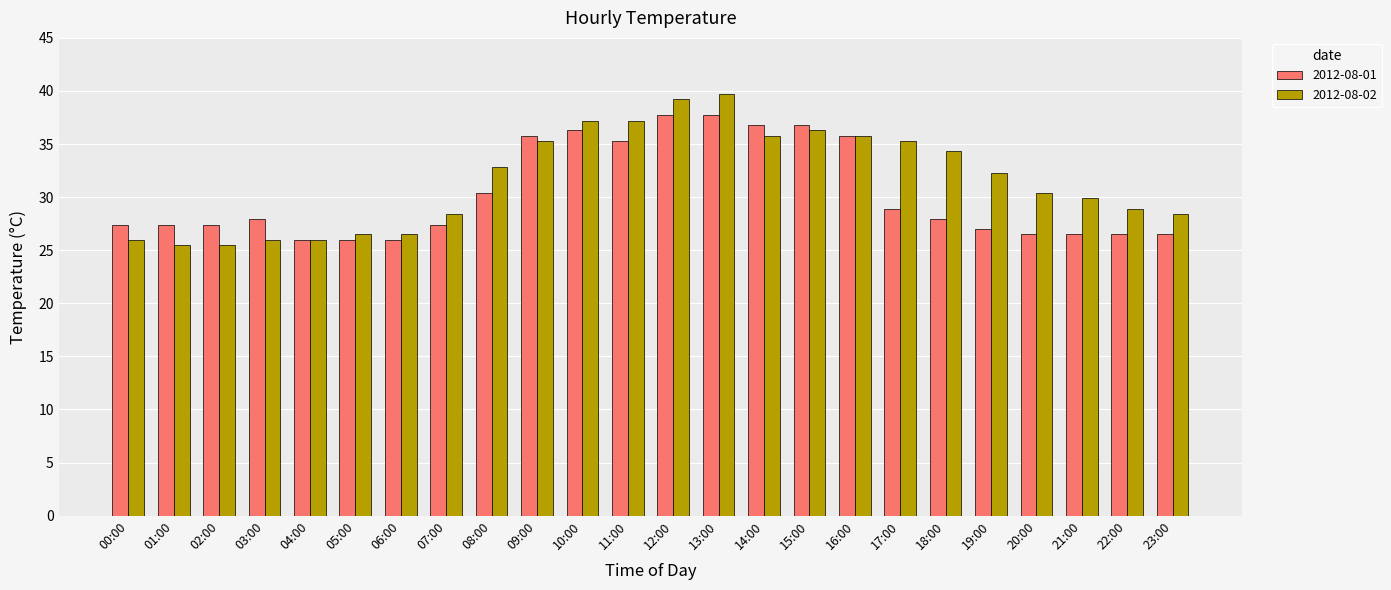

What are all the series names shown in the legend?

2012-08-01, 2012-08-02